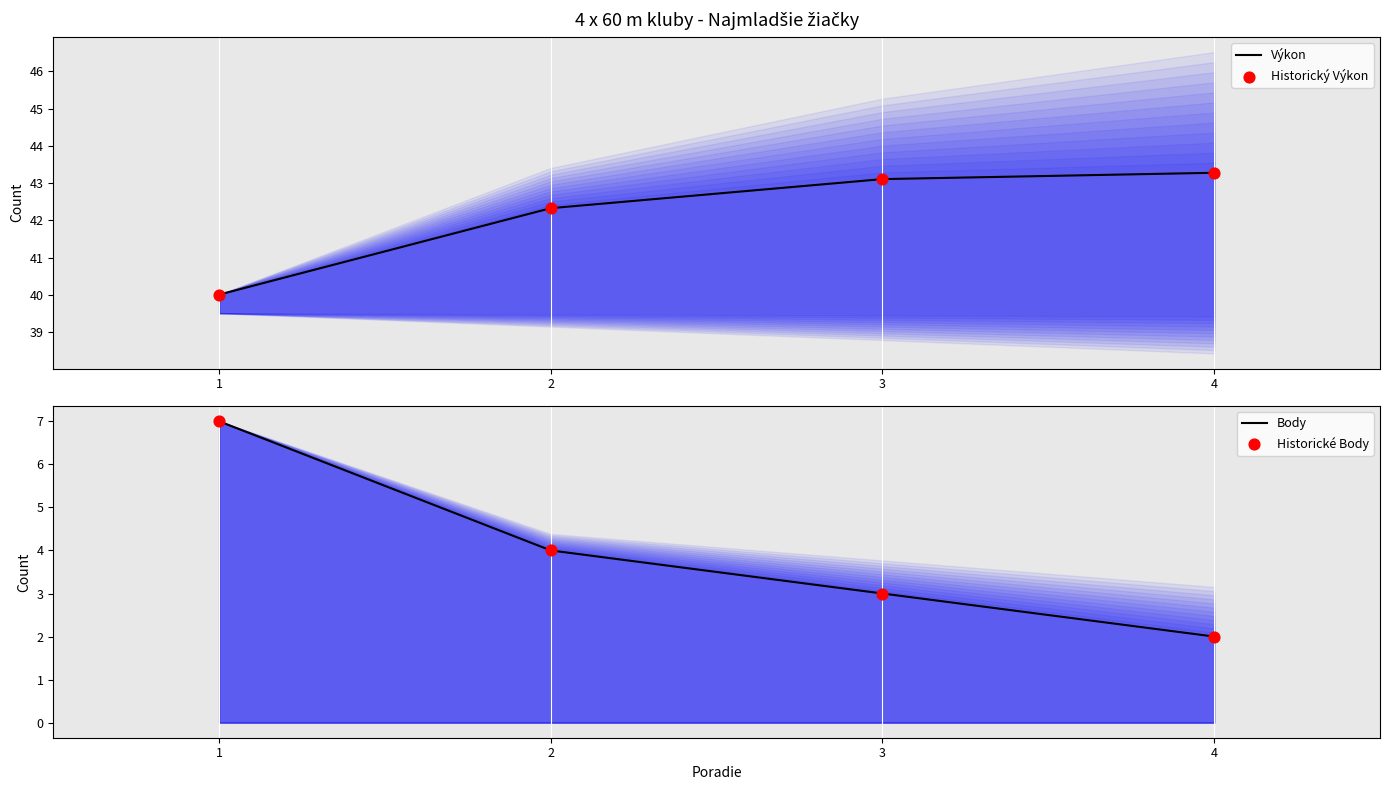

At how many categories does at least one series exceed 33?

4